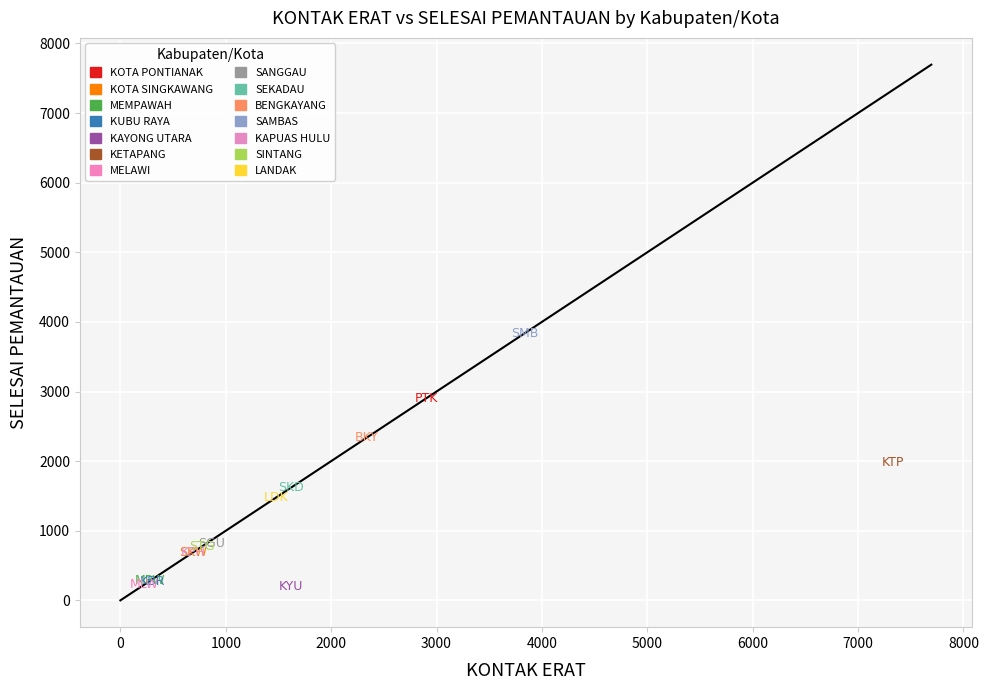

What are all the series names shown in the legend?

KOTA PONTIANAK, KOTA SINGKAWANG, MEMPAWAH, KUBU RAYA, KAYONG UTARA, KETAPANG, MELAWI, SANGGAU, SEKADAU, BENGKAYANG, SAMBAS, KAPUAS HULU, SINTANG, LANDAK